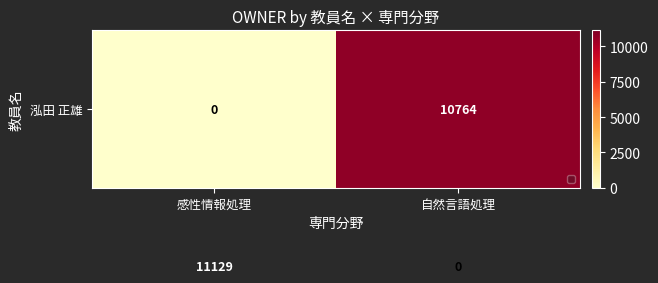

At which category is the sum across all series the highest?

感性情報処理